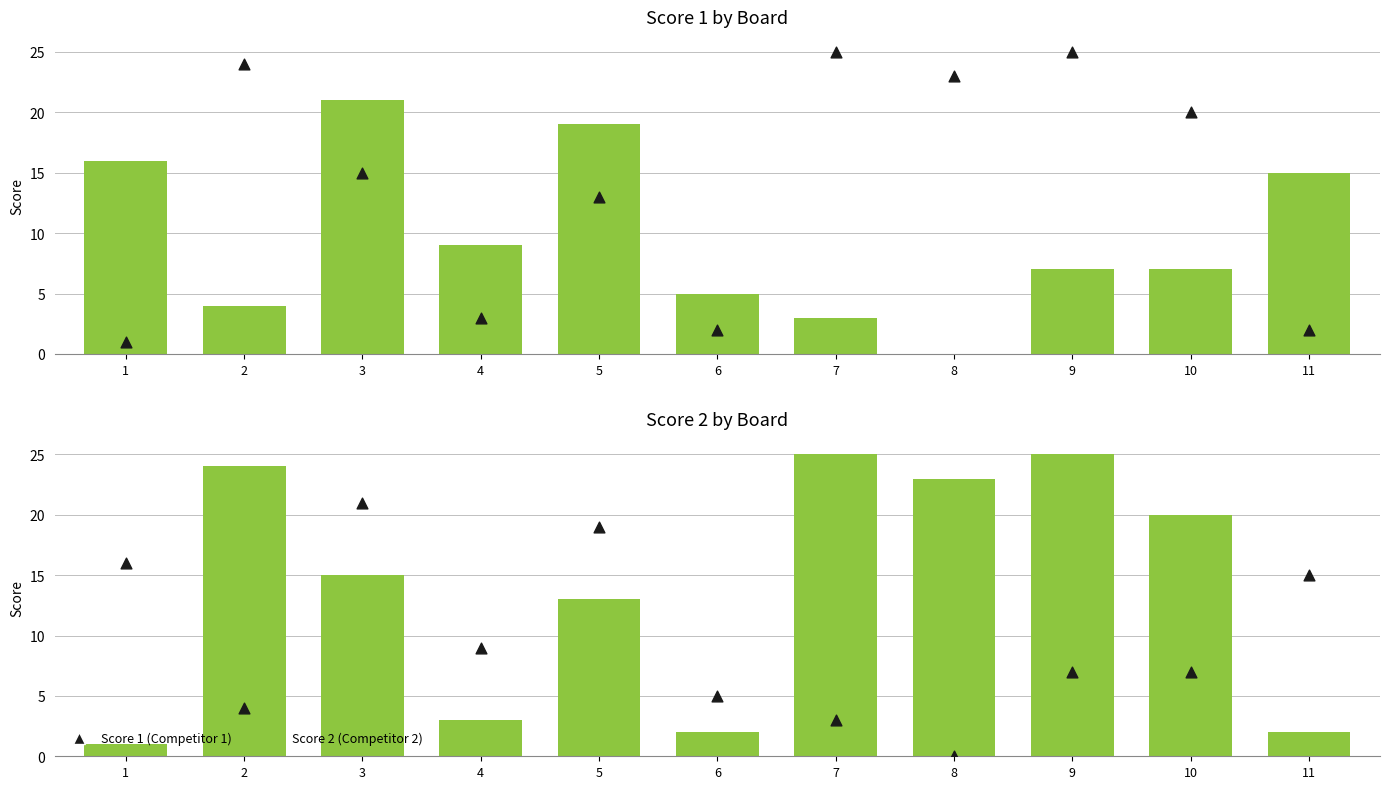

Which series contains the lowest Y value?

Score 1 (Competitor 1)